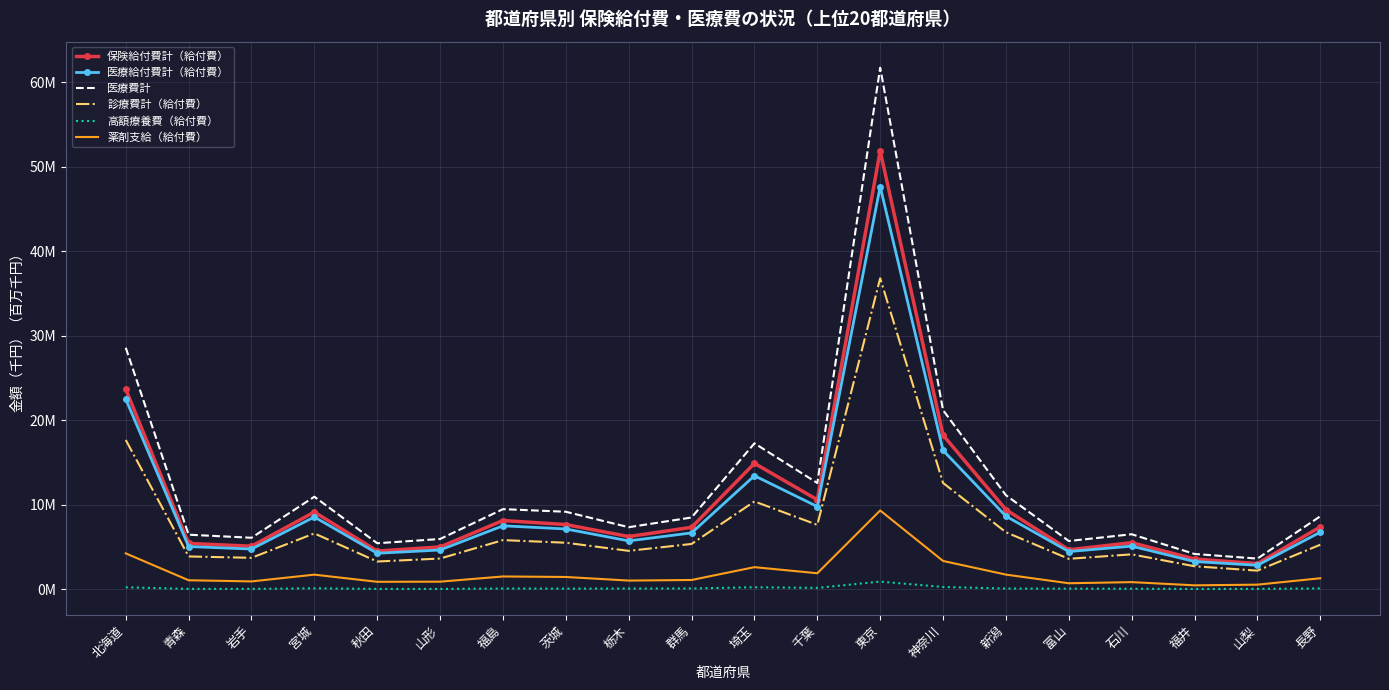

At which category does 薬剤支給（給付費） reach its first local valley?

岩手